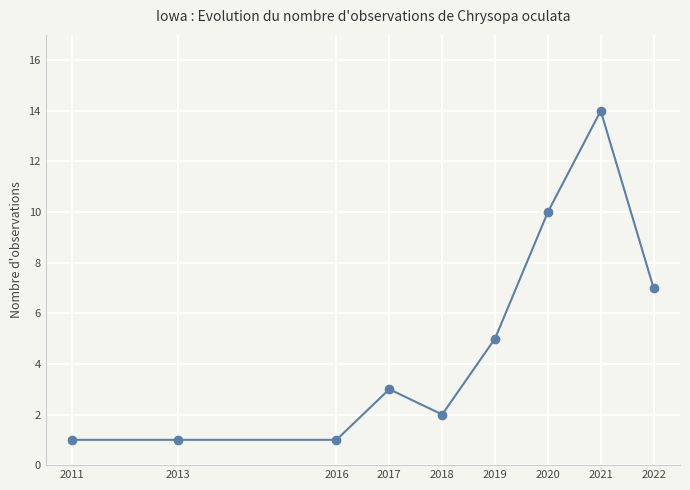

True or false: the data shows 14 at 2020.

False